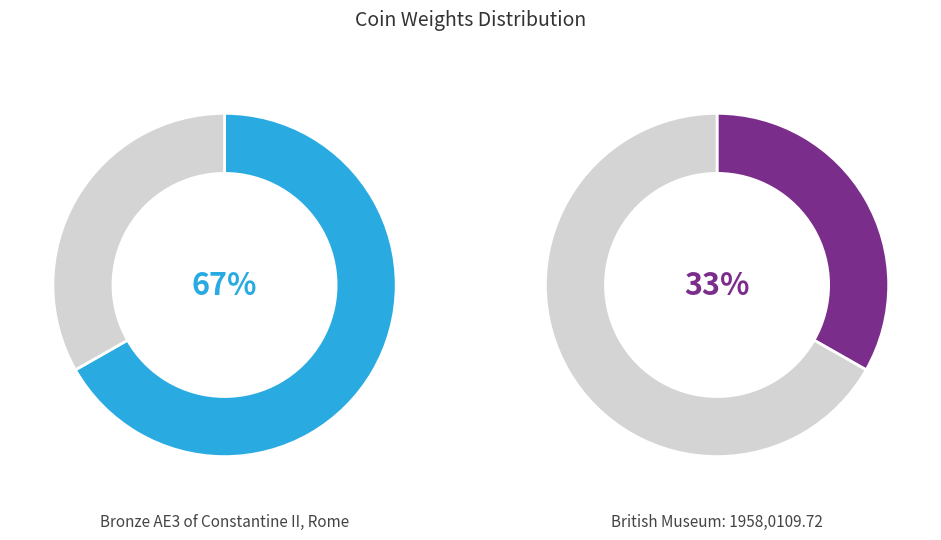

Count the number of slices in the pie.

2